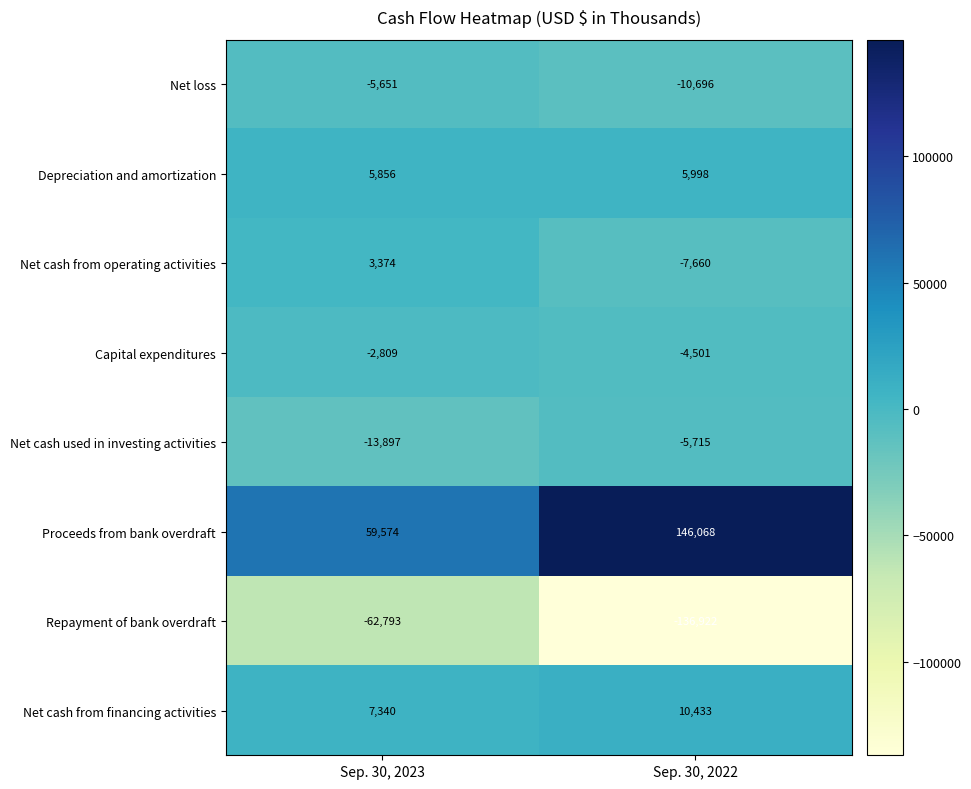

What is the average value of the Capital expenditures series?

-3655